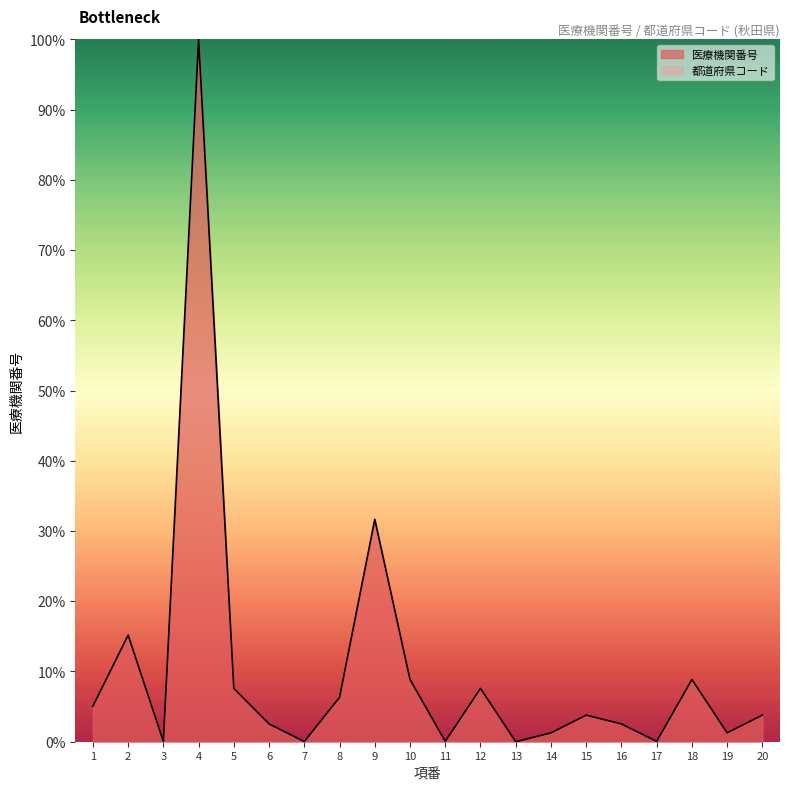

What is the ratio of the value at 10 to the value at 20?

2.3